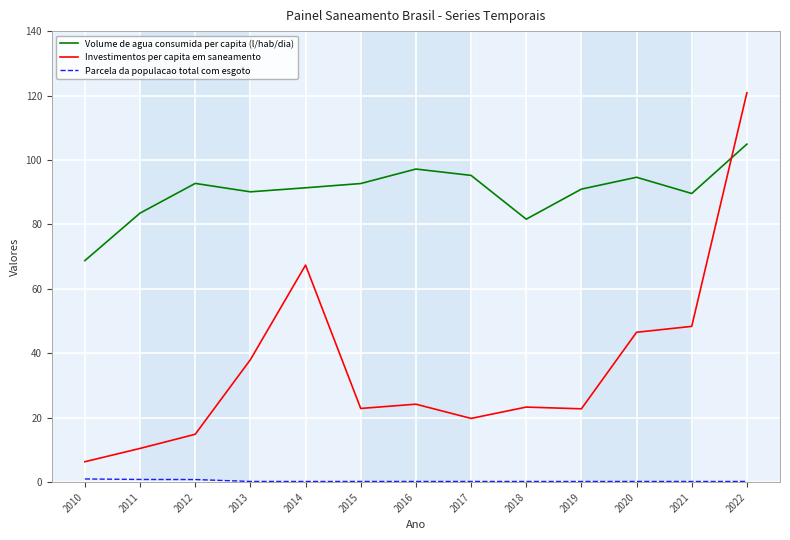

What is the difference between the maximum and minimum values in the Investimentos per capita em saneamento series?

114.5